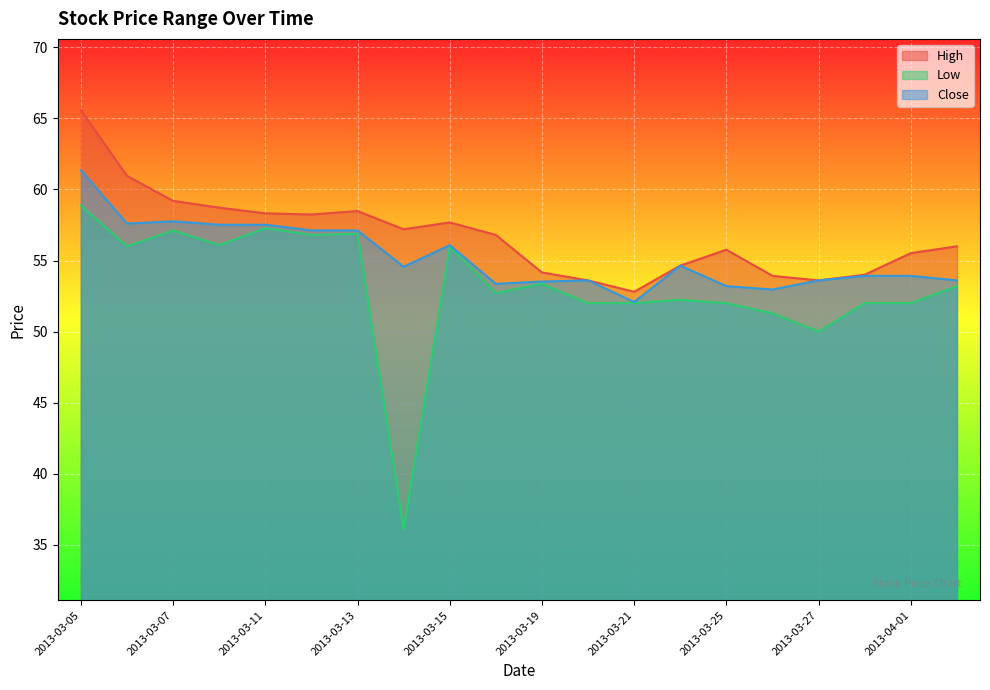

What is the difference between the maximum and minimum values in the Close series?

9.3